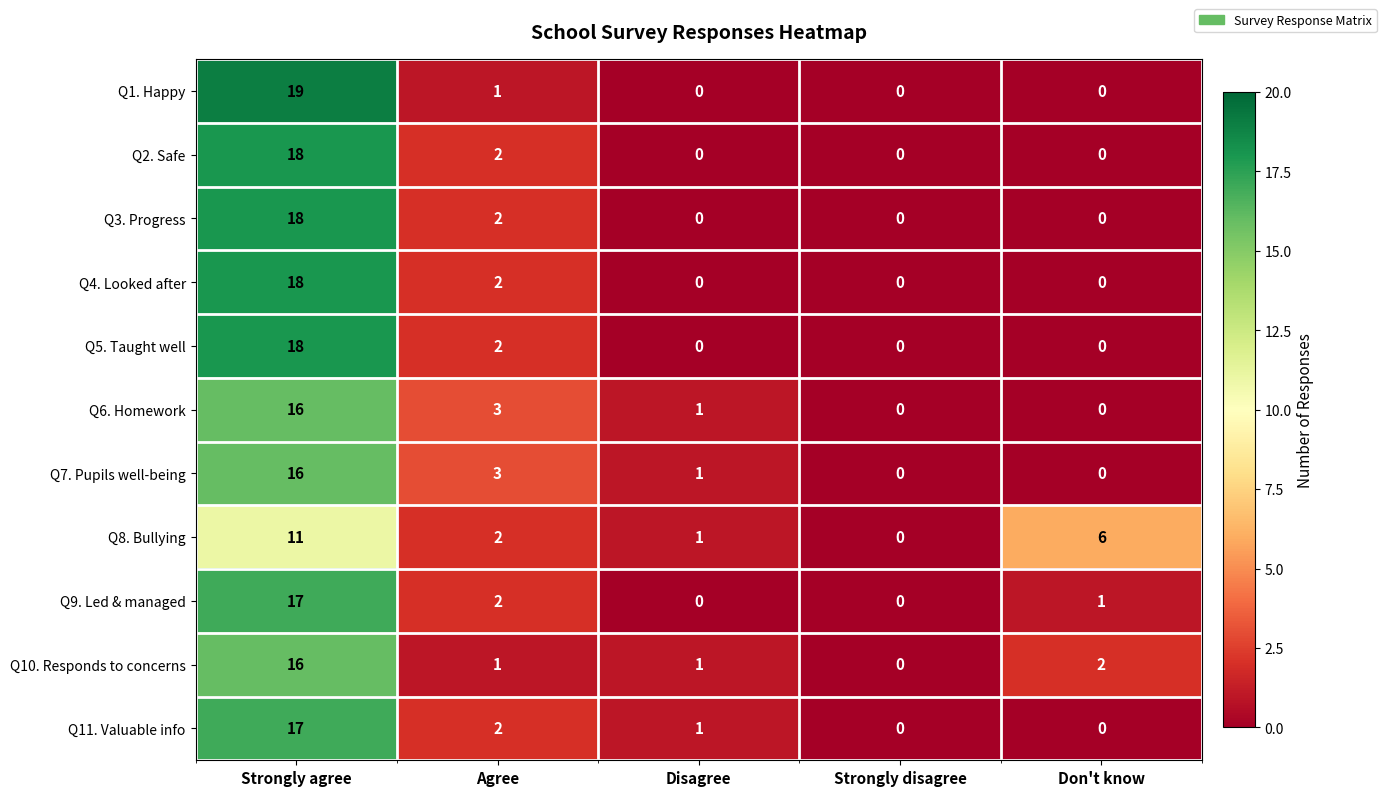

Rank the categories by Q8. Bullying value from lowest to highest.

Strongly disagree, Disagree, Agree, Don't know, Strongly agree